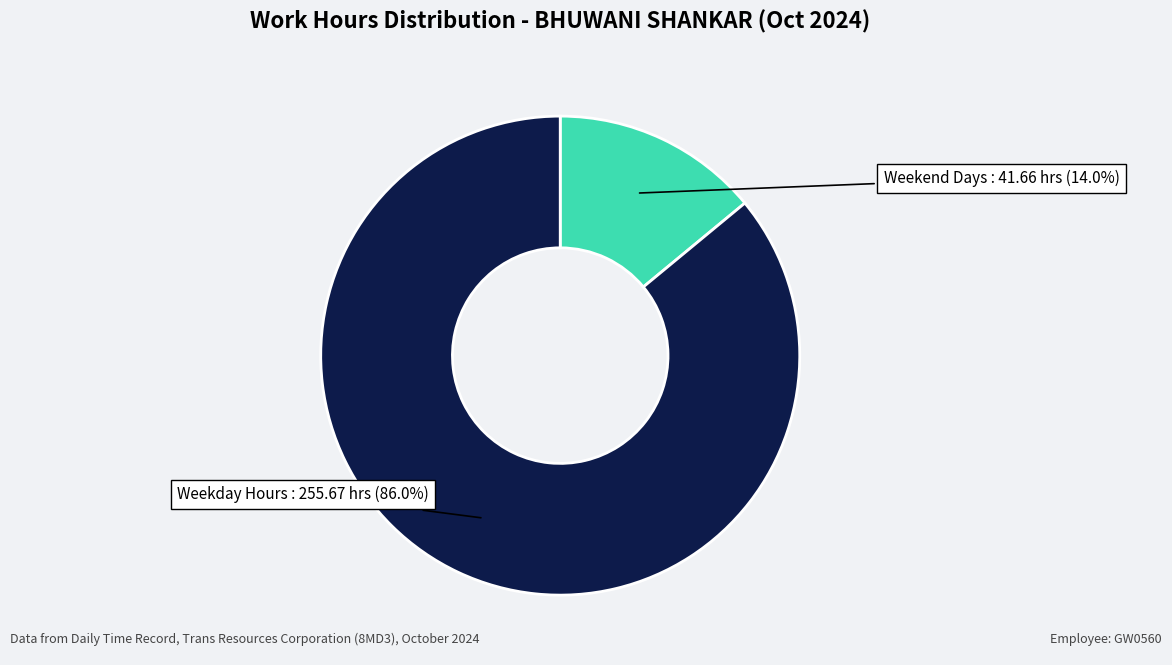

Does any single category account for the majority?

Yes